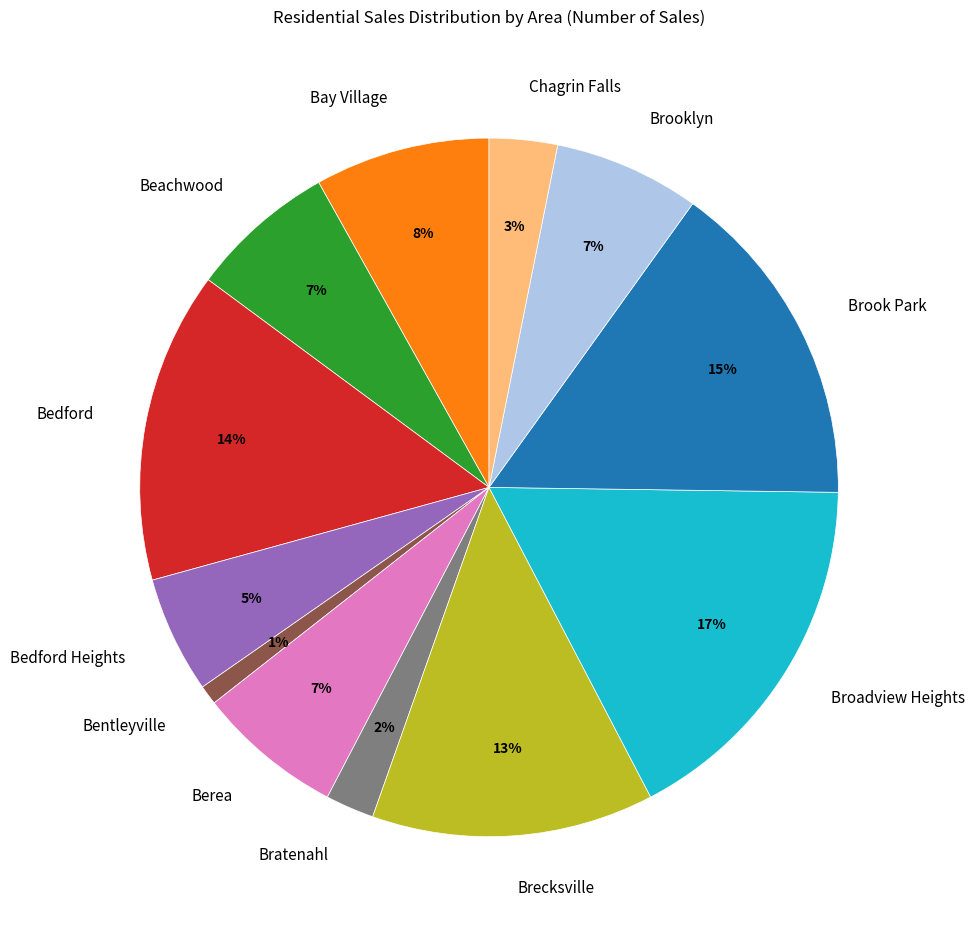

Is there any slice that represents more than half of the pie?

No